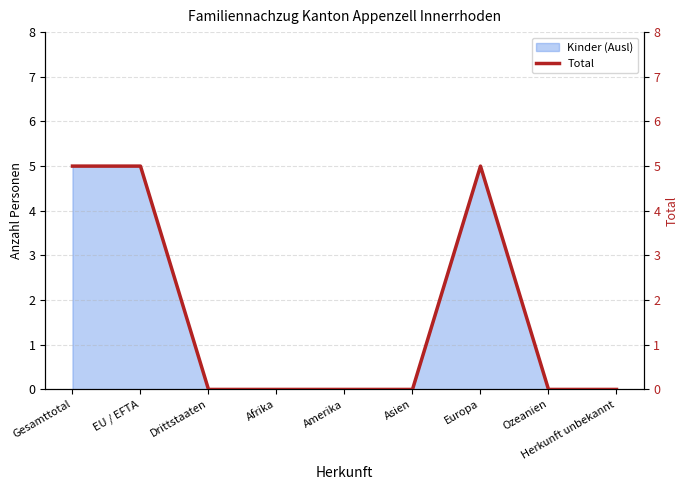

What is the label of the 4th point from the left?

Afrika